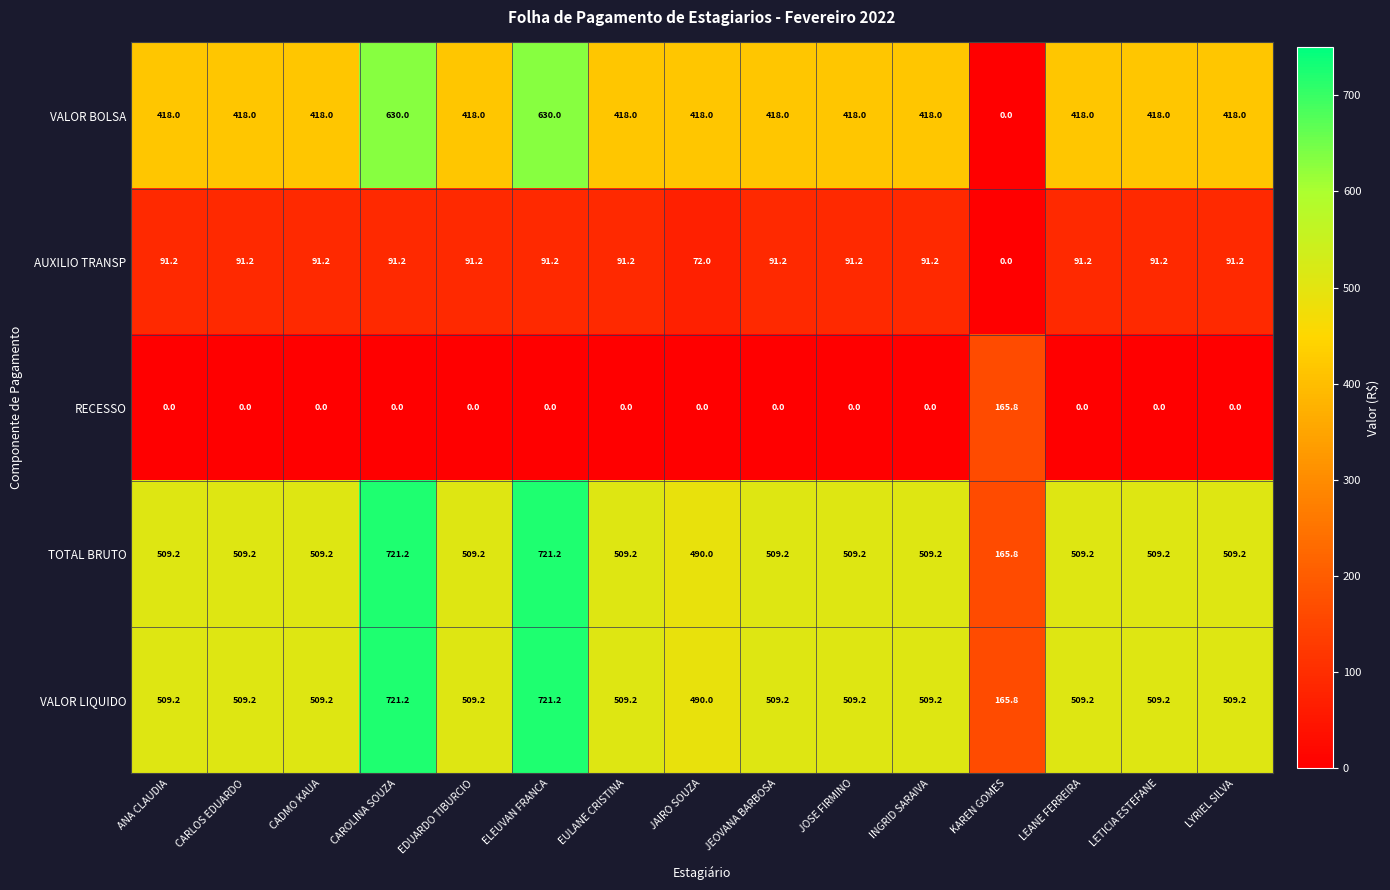

What is the total value across all series at ANA CLAUDIA?

1527.6